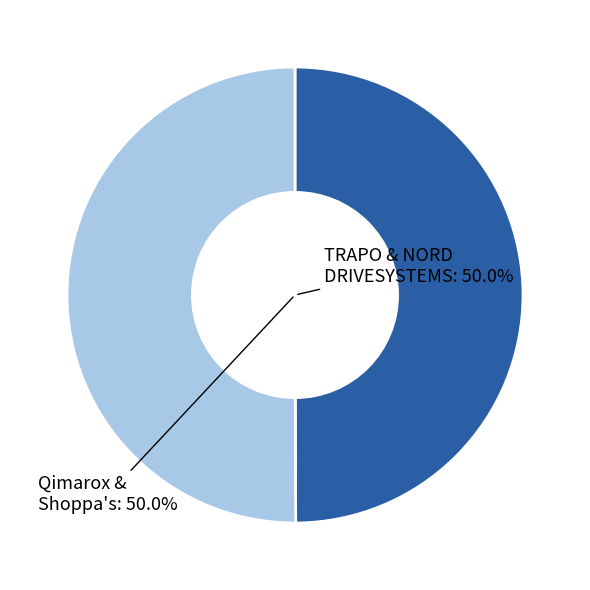

Is the sum of Qimarox & Shoppa's and TRAPO & NORD DRIVESYSTEMS greater than half?

Yes